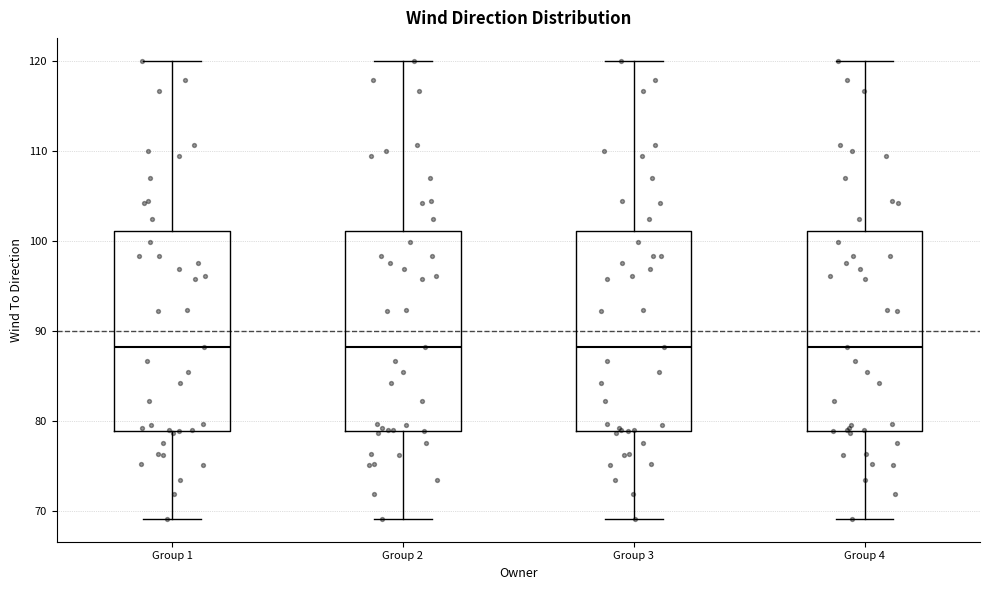

Where does the upper whisker of the box for Group 2 end on the y-axis? The values are not printed on the chart, so give them approximately, as read against the axis.

120